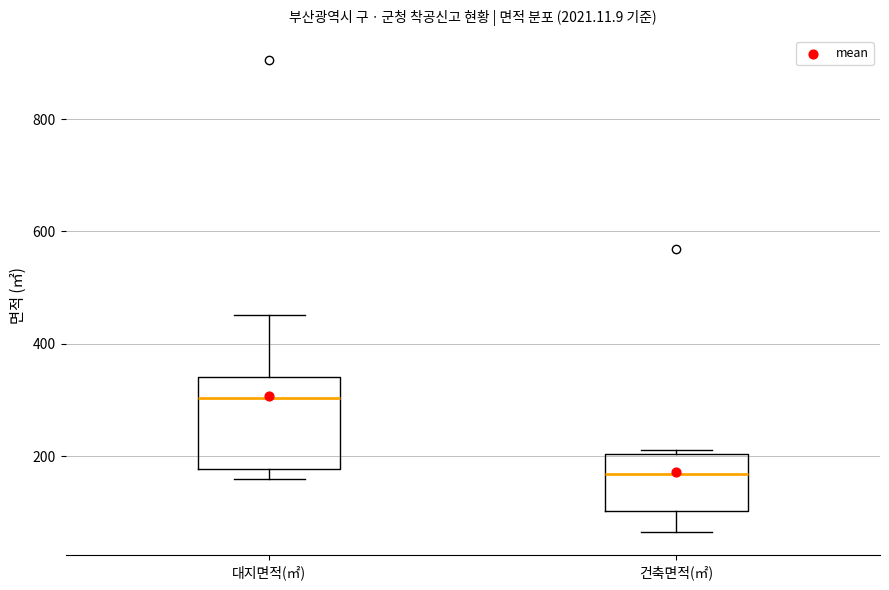

Reading left to right, transcribe this box plot: for each box, give where its median line is, the range the box spans, and where its two whiskers end, as read against the y-axis. The values are not printed on the chart, so give them approximately, as read against the axis.

대지면적(㎡): median 300, box 180 to 340, whiskers 160 to 460
건축면적(㎡): median 160, box 100 to 200, whiskers 60 to 220